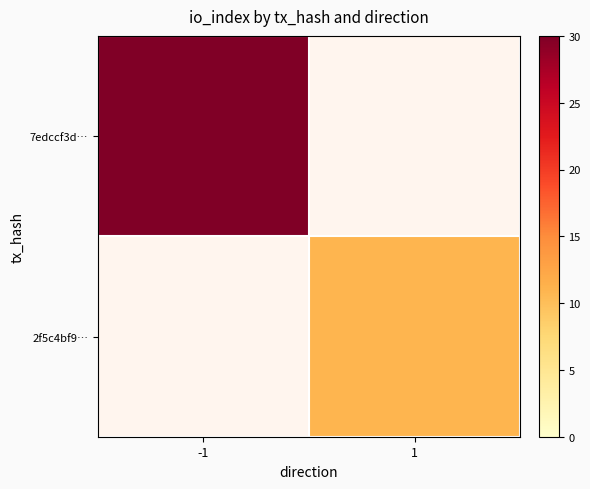

True or false: 7edccf3d… has a value of 11.4 at -1.

False